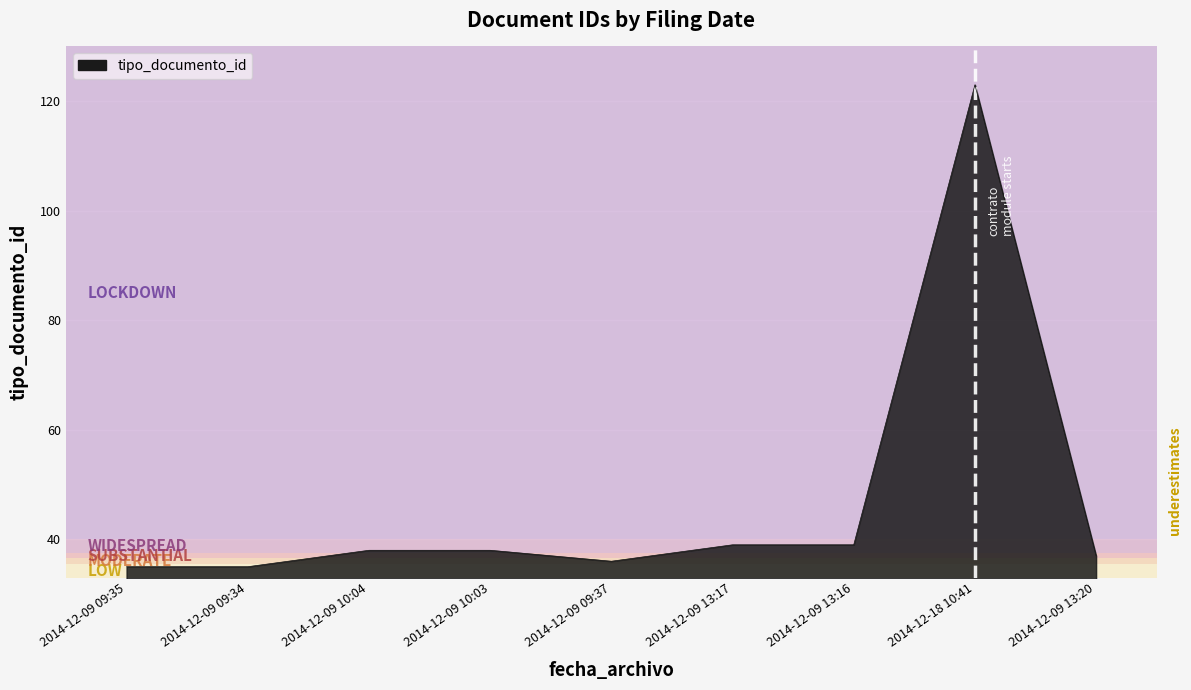

Reading right to left, list all the values displayed in this chart.

37	123	39	39	36	38	38	35	35